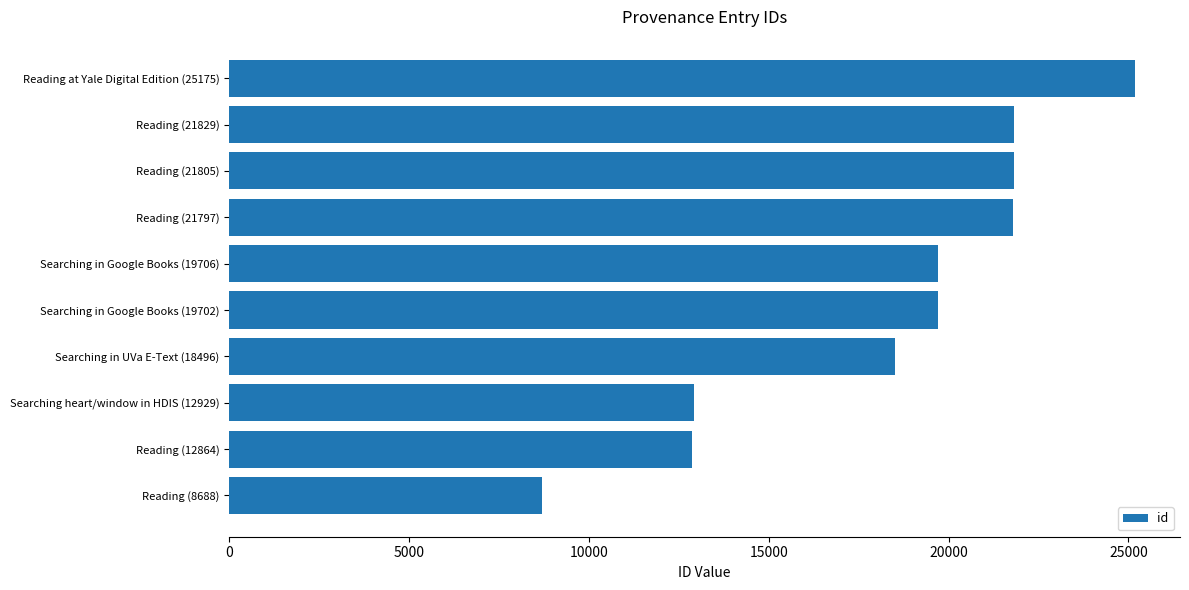

What is the difference between the maximum and minimum values?

16487